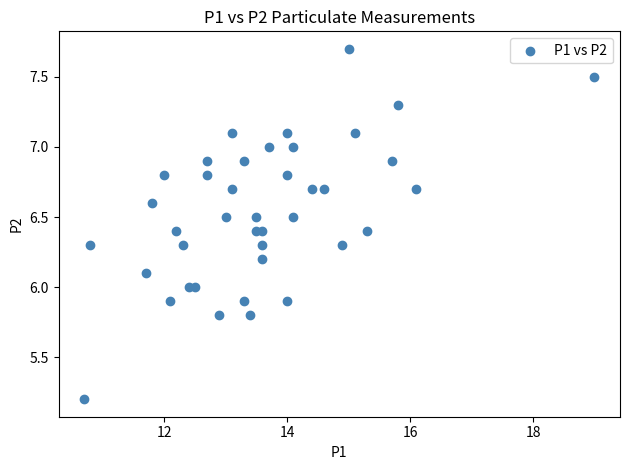

How many data points are displayed?

40